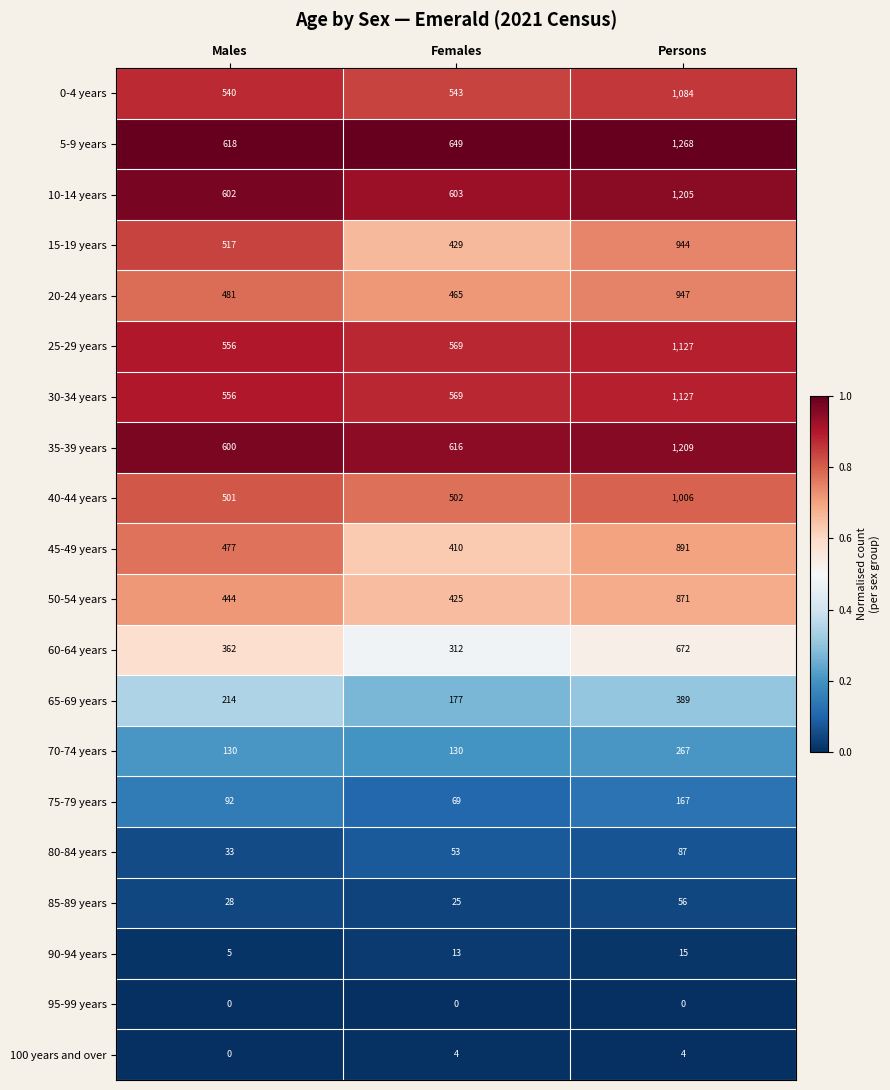

Is the value of 95-99 years at Females greater than the value of 10-14 years at Persons?

No